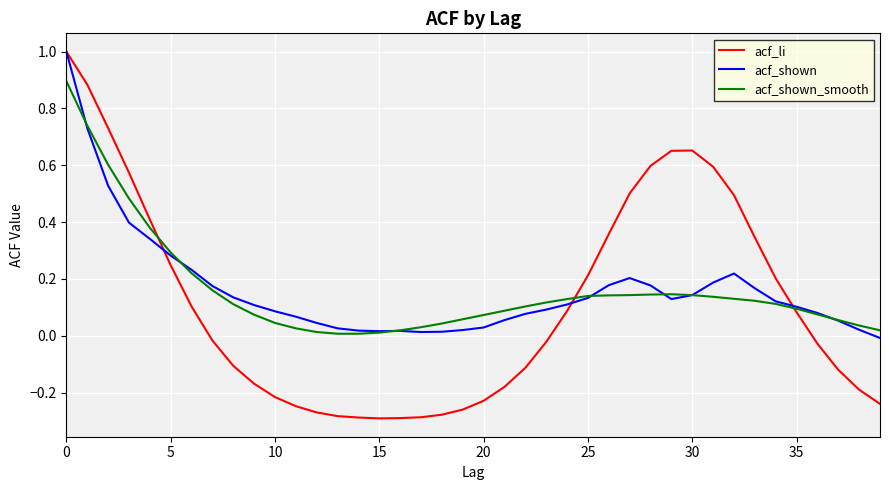

What is the difference between the maximum and minimum values in the acf_shown series?

1.0